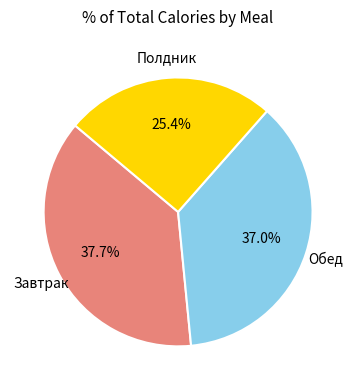

Is there a majority slice in this chart?

No